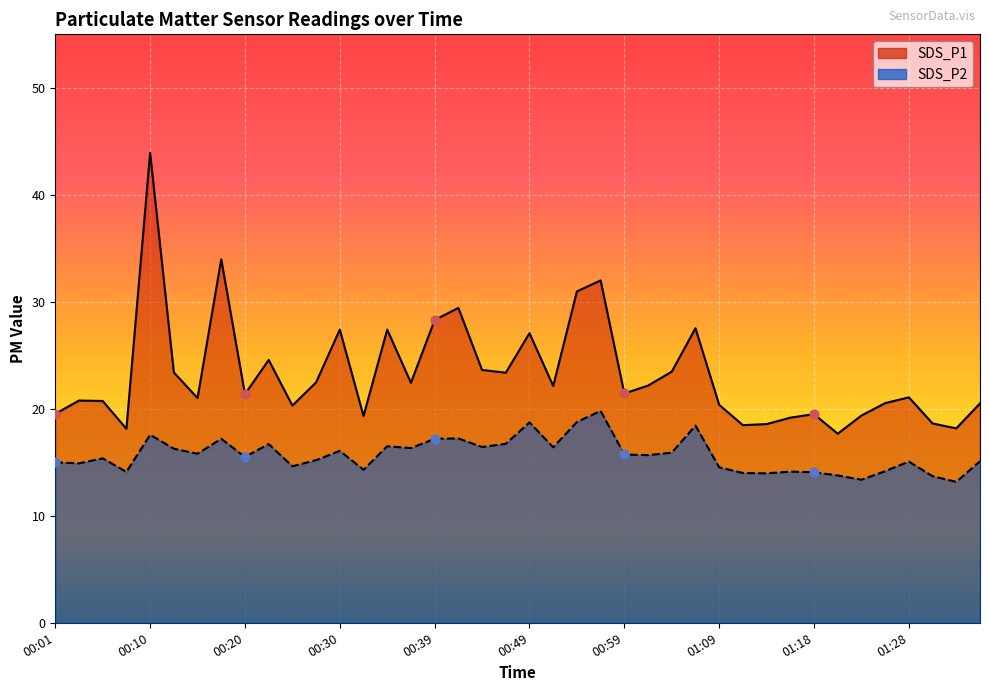

At how many categories does at least one series exceed 36?

1